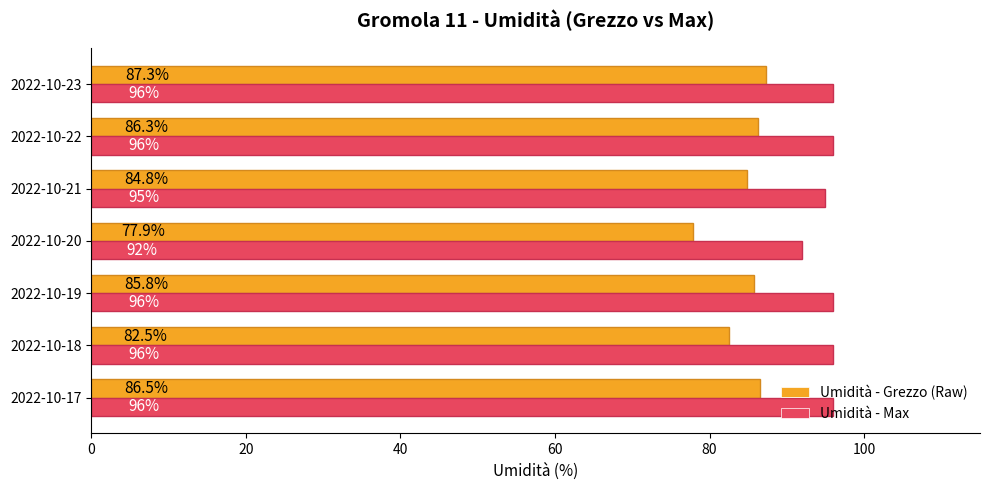

Which label corresponds to the smallest value in the chart?

2022-10-20